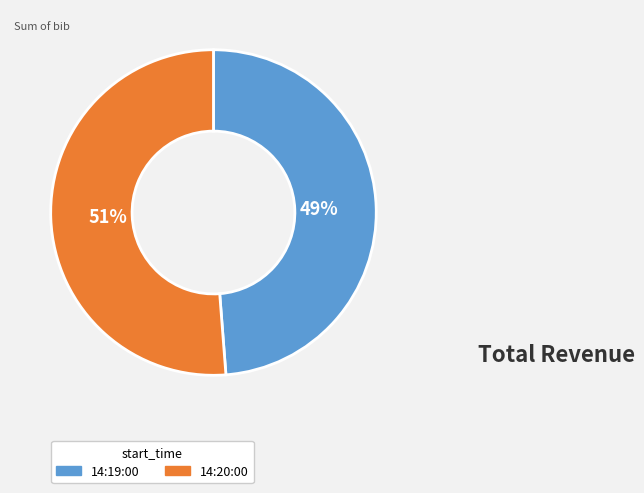

Is it true that 14:20:00 is 42% of the pie?

False